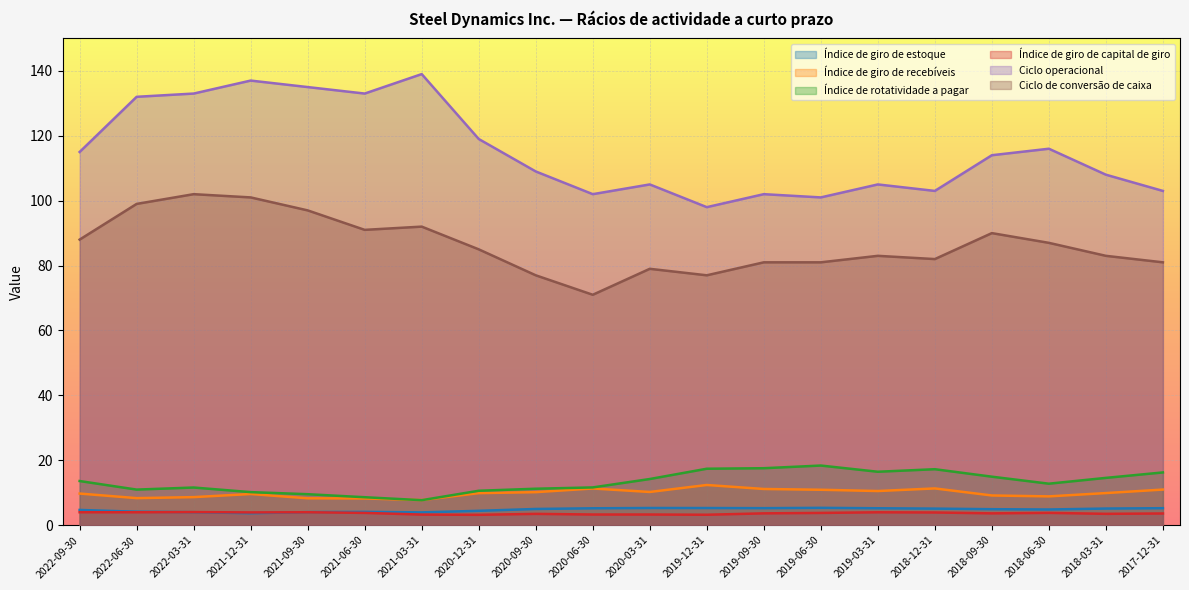

At which label is Ciclo operacional closest to 118?

2020-12-31